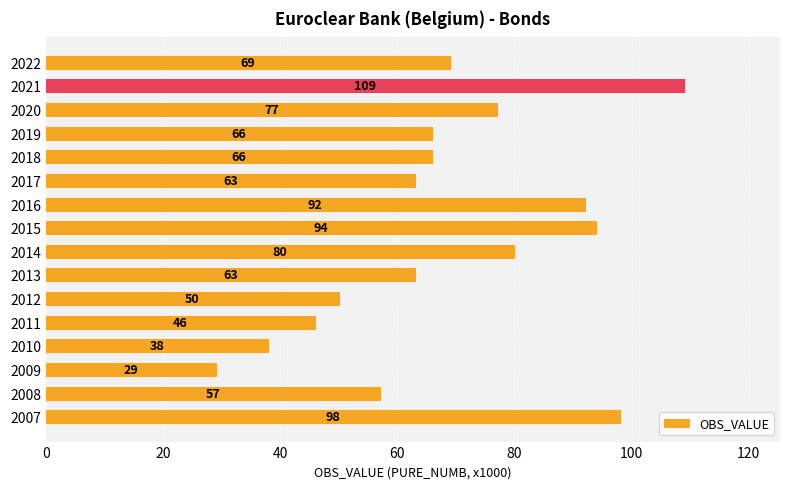

Which label corresponds to the largest value in the chart?

2021